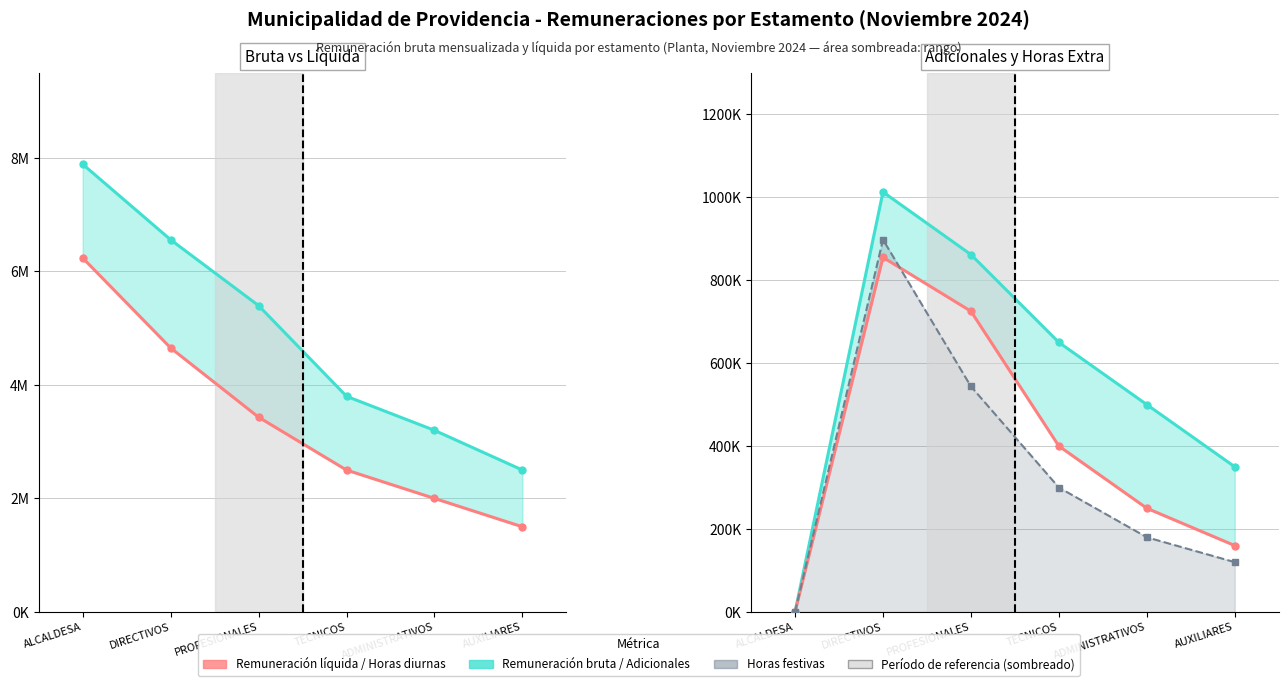

What is the value of the Remuneración líquida point at the 1st from the left?

6238511